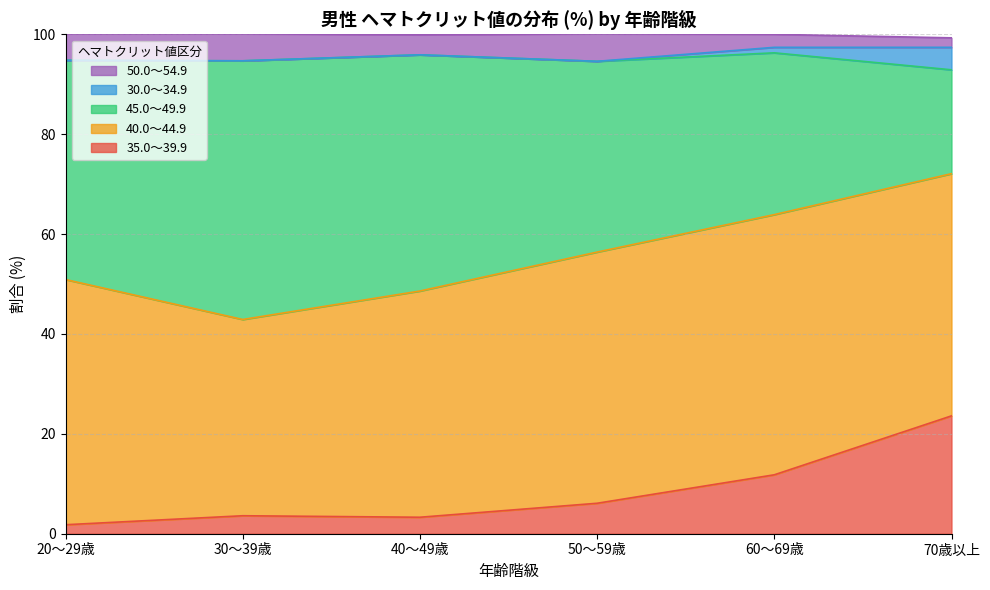

The value of 45.0～49.9 at 70歳以上 is 21.4. True or false?

False